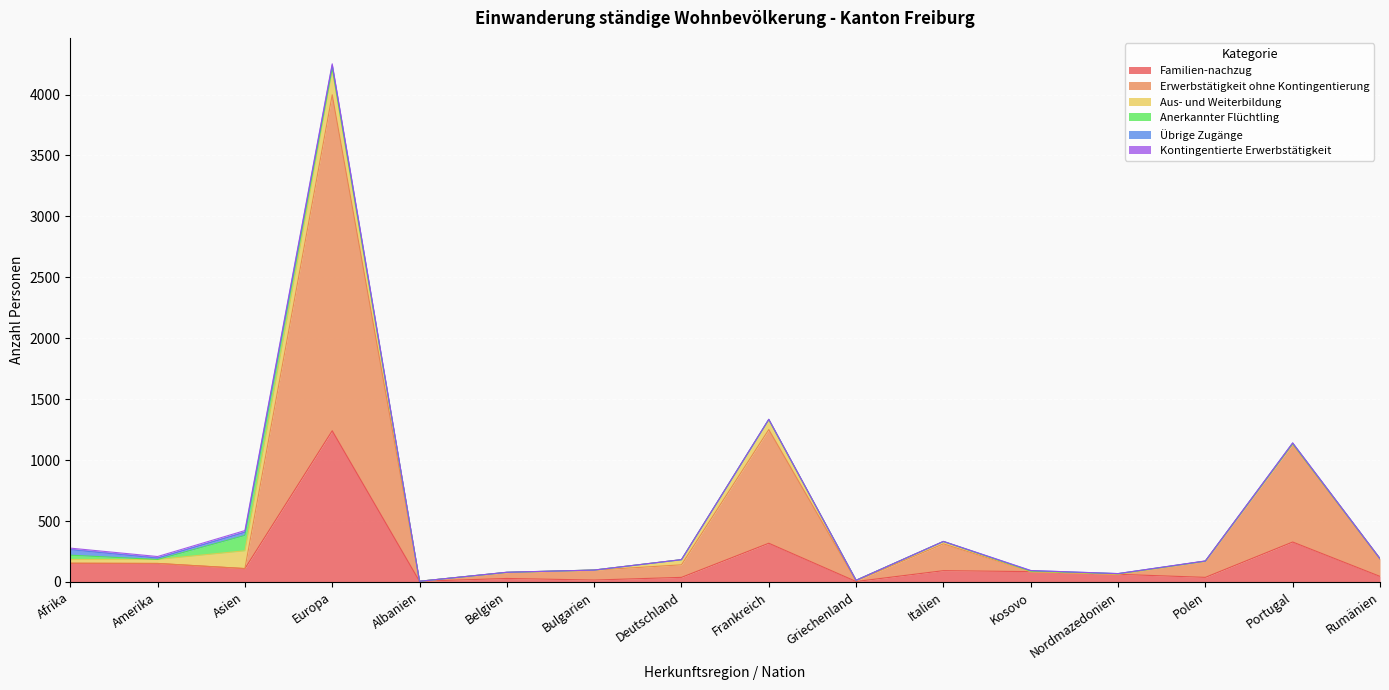

Which series ends up on top after the final intersection of Erwerbstätigkeit ohne Kontingentierung and Aus- und Weiterbildung?

Erwerbstätigkeit ohne Kontingentierung